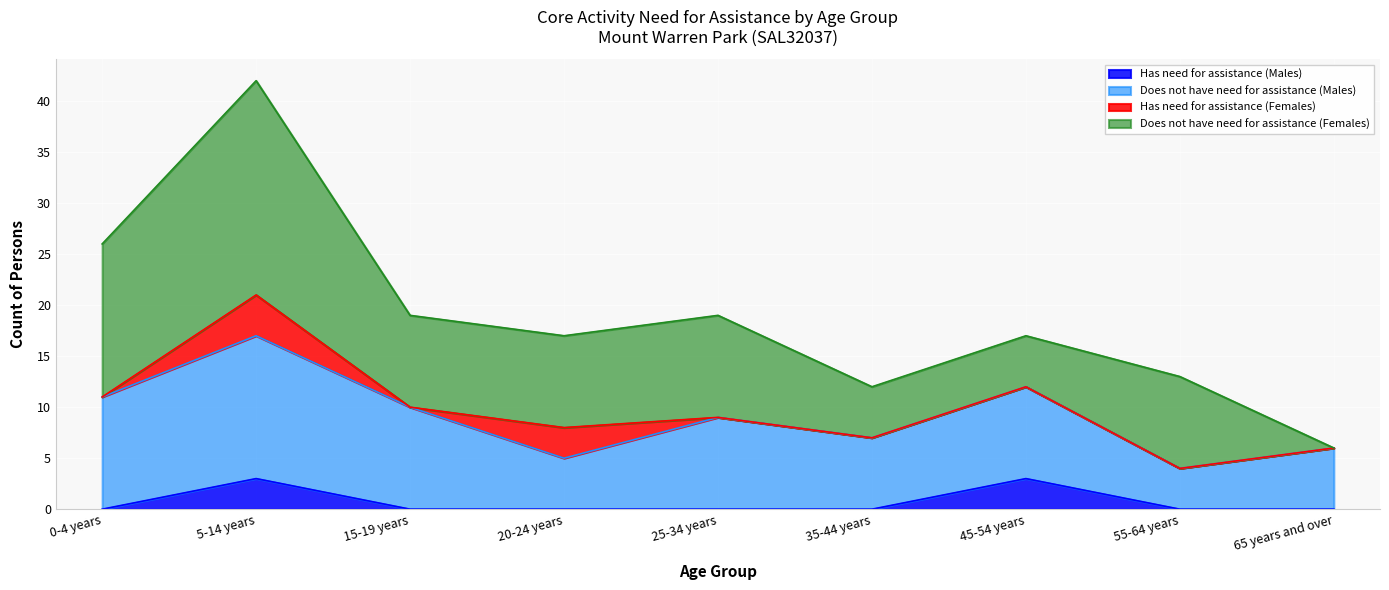

True or false: Has need for assistance (Females) and Does not have need for assistance (Females) intersect in this chart.

False